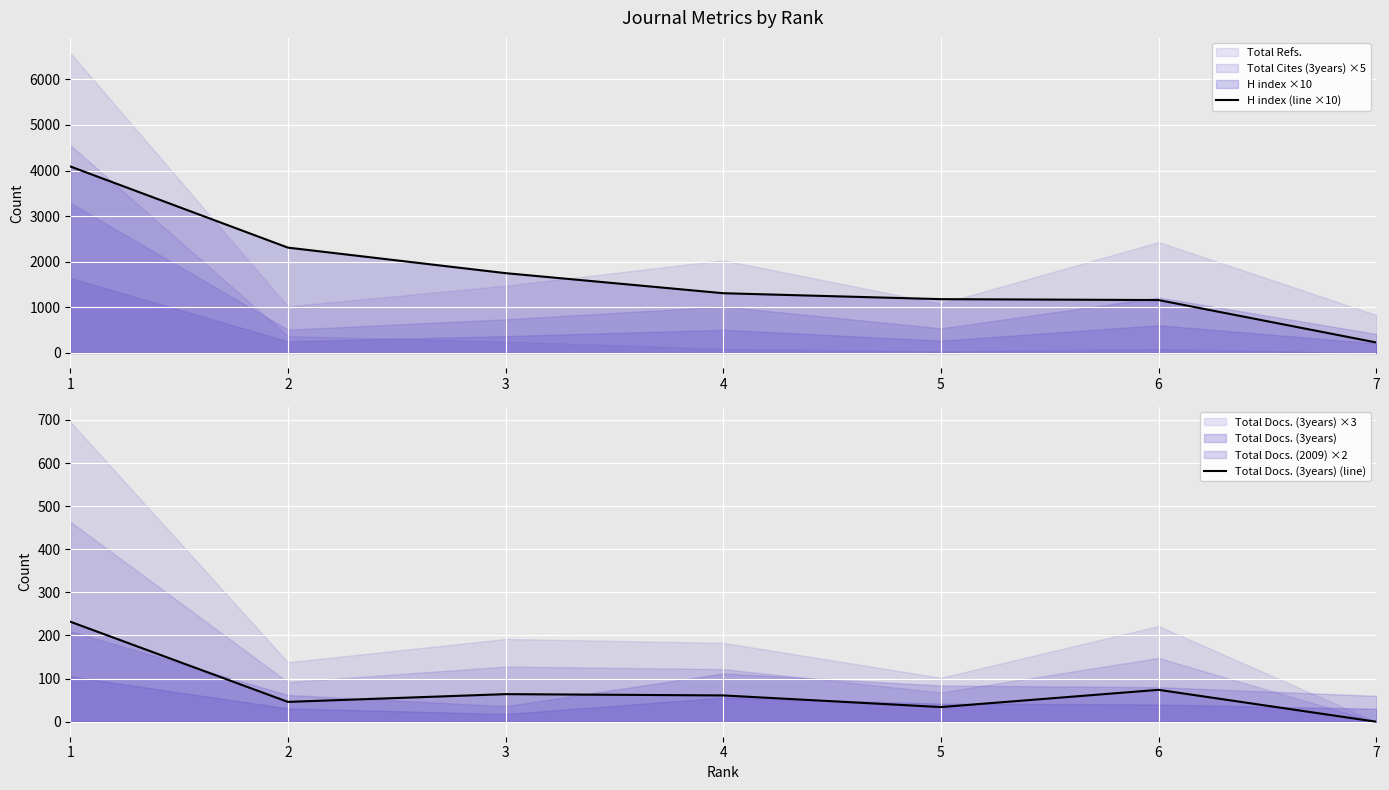

True or false: H index (line ×10) has more than 2 interior local peaks.

False